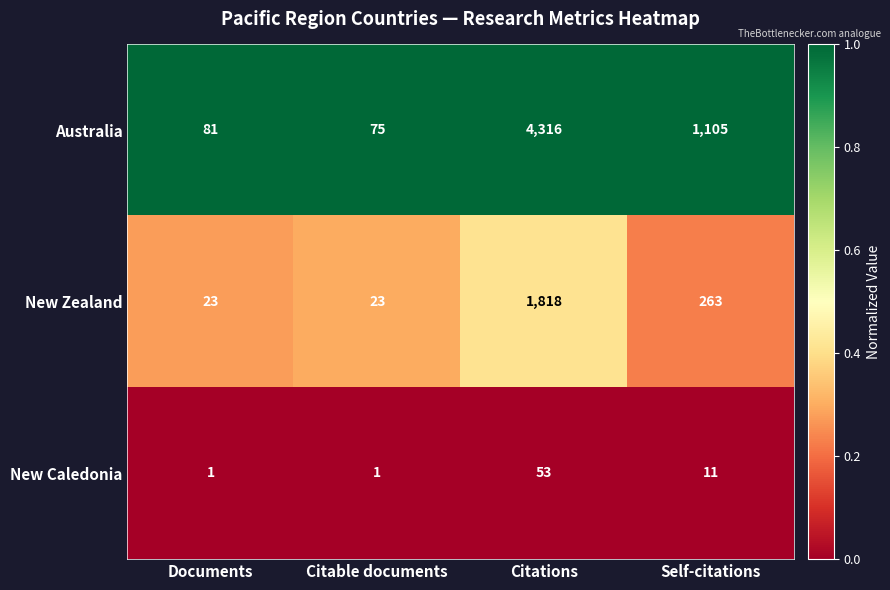

Is it true that Australia equals 81 at Documents?

True